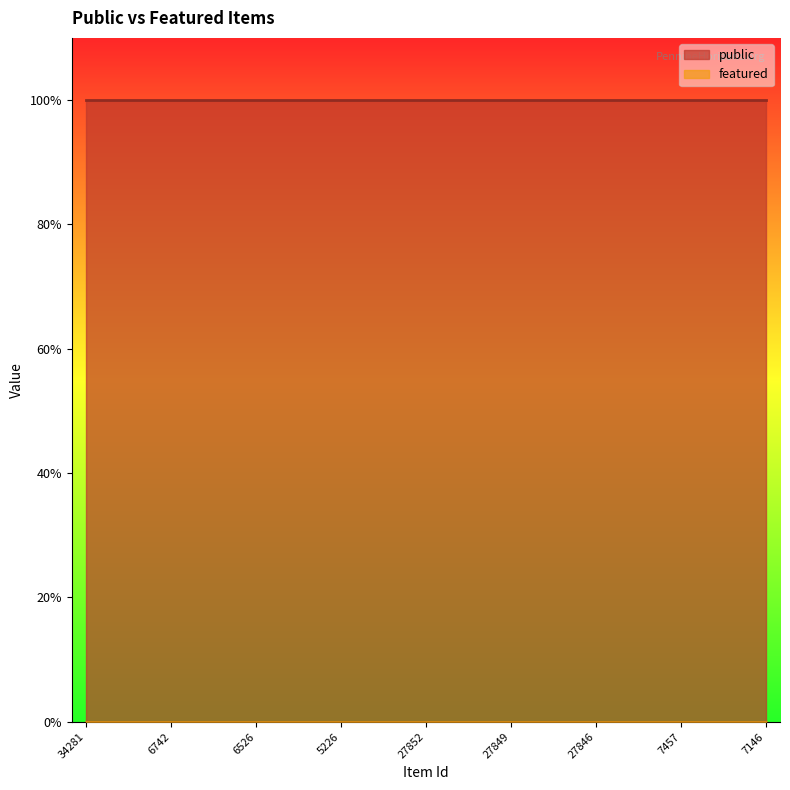

Does the chart have visible grid lines?

No